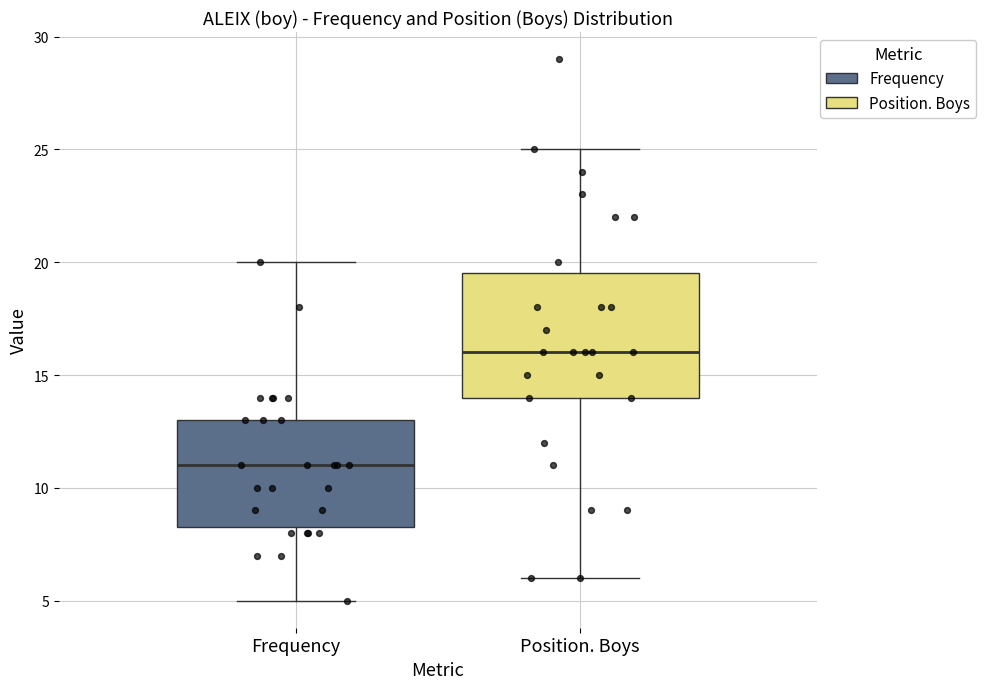

Which box is the tallest, from its lower edge to its upper edge?

Position. Boys